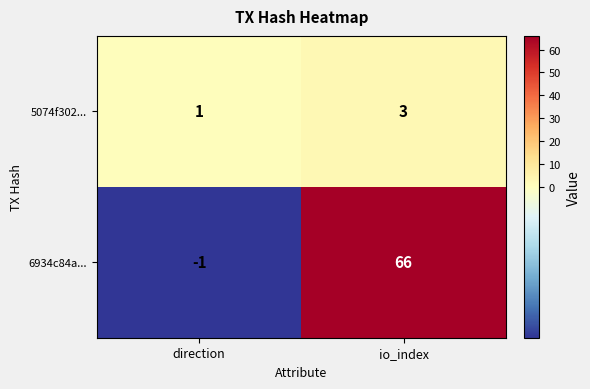

Read the 5074f302... value at io_index.

3